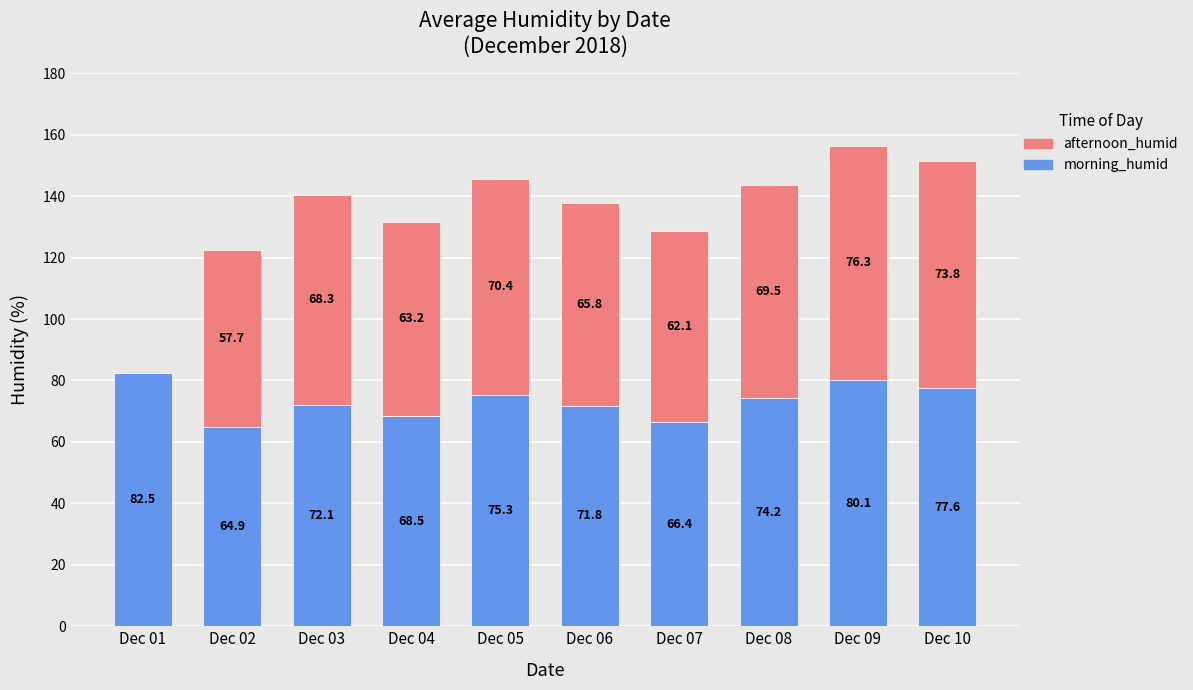

What is the approximate value of morning_humid at Dec 06?

71.8